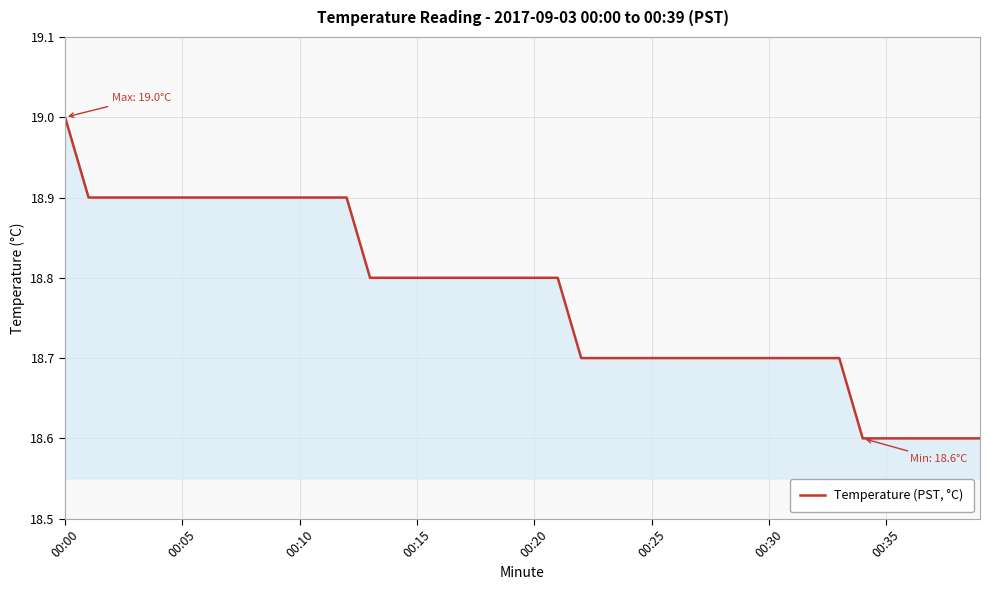

What is the difference between the maximum and minimum values?

0.4